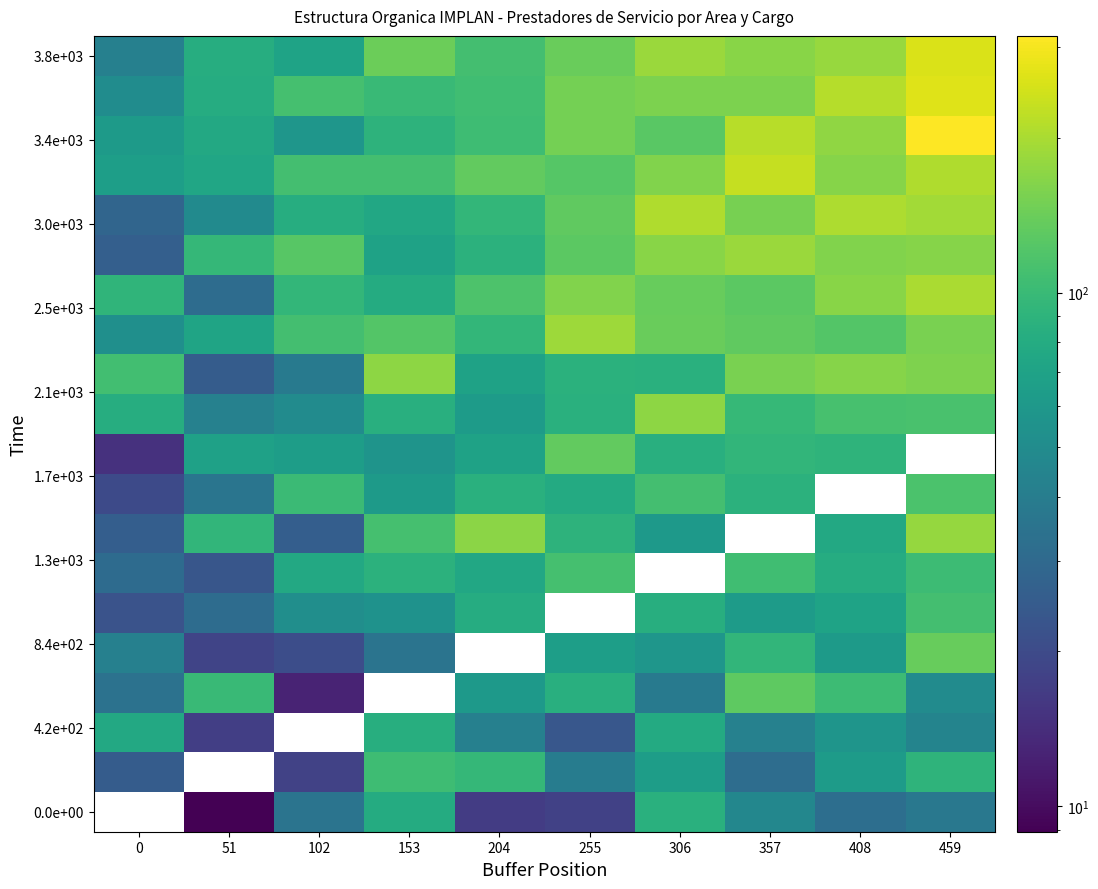

What is the spread (max minus min) of values at 408?

213.3